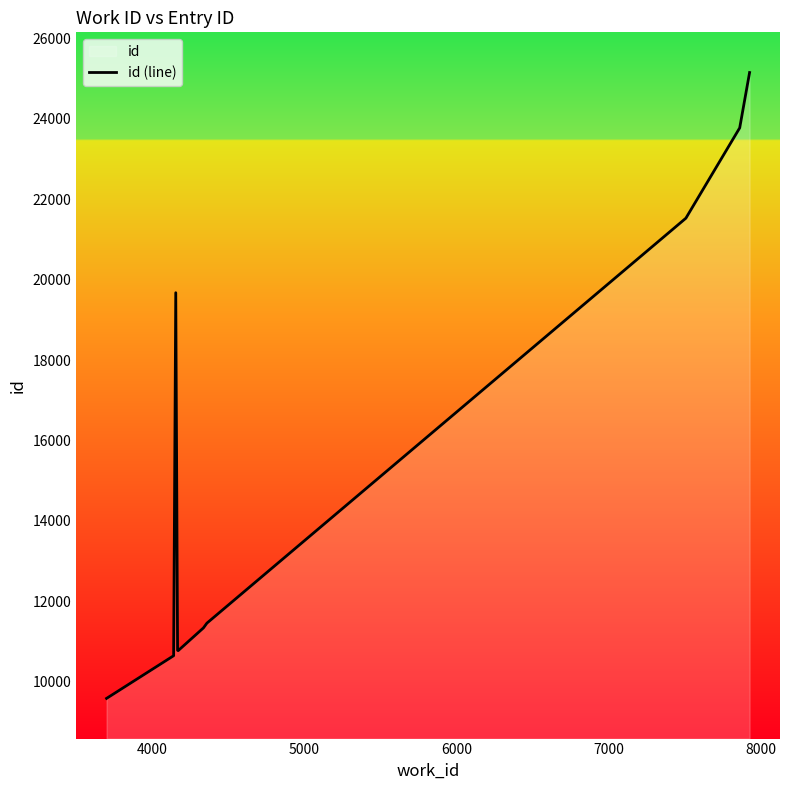

What is the minimum value shown in the chart?

9585